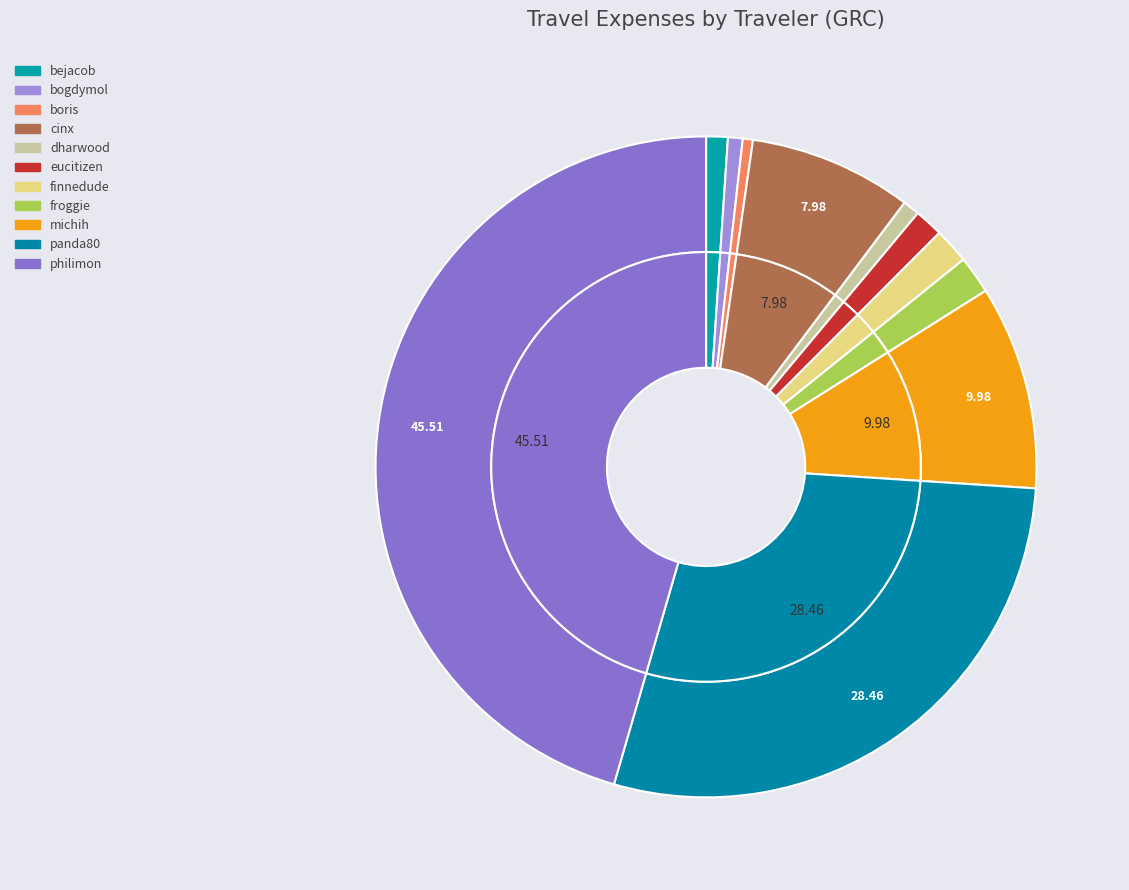

Is there any slice that represents more than half of the pie?

No